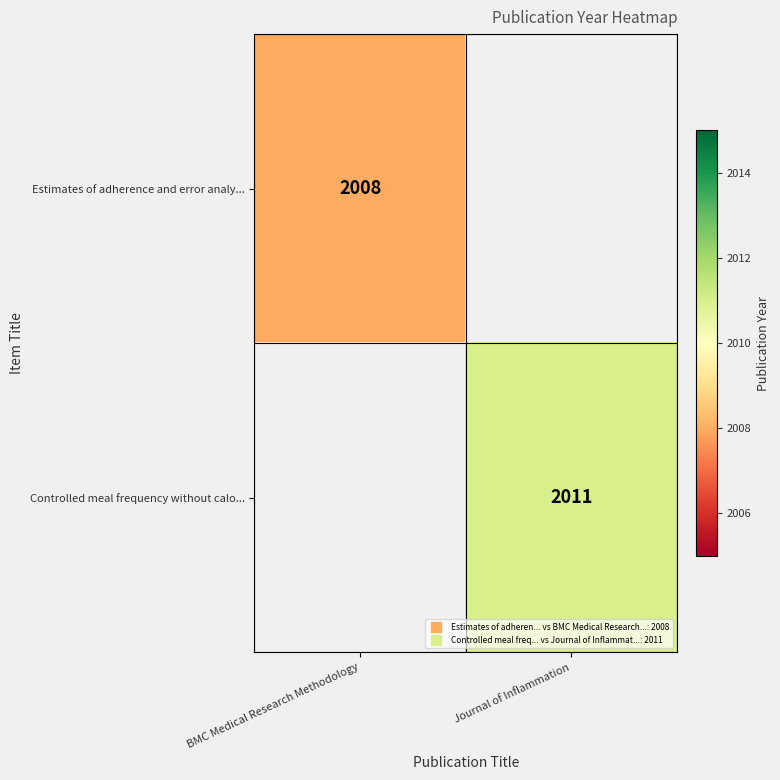

List the series in order of their peak value, lowest first.

Estimates of adherence and error analy..., Controlled meal frequency without calo...